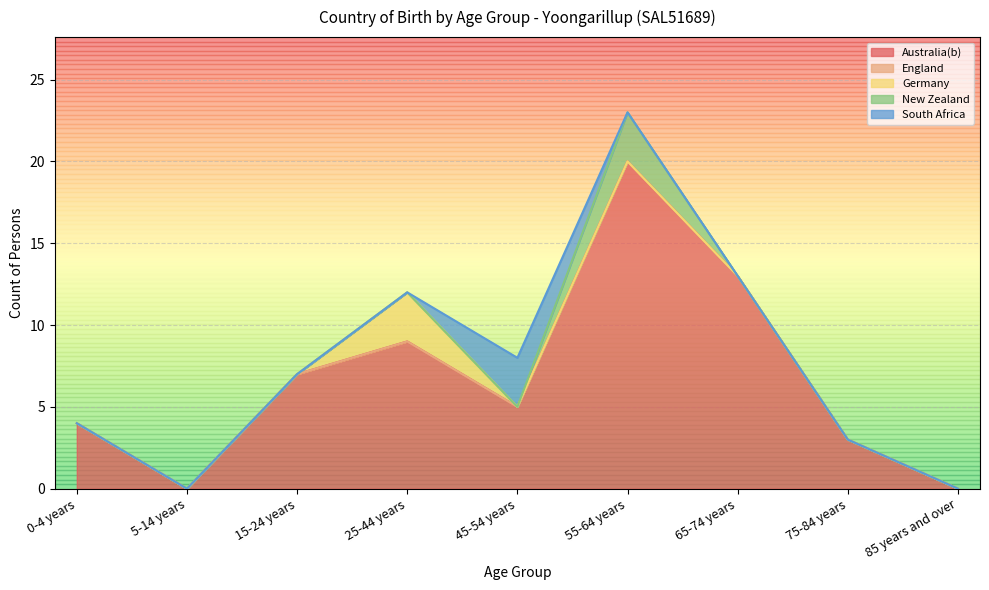

What is the average value of the Australia(b) series?

7